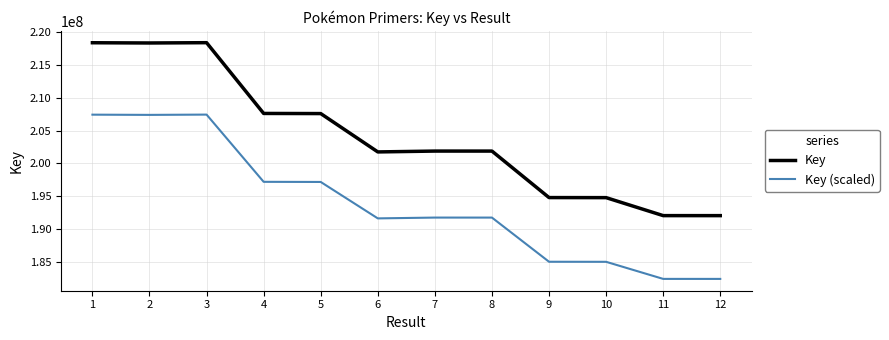

What is the difference between the Key values at 10 and 4?

12779420.0